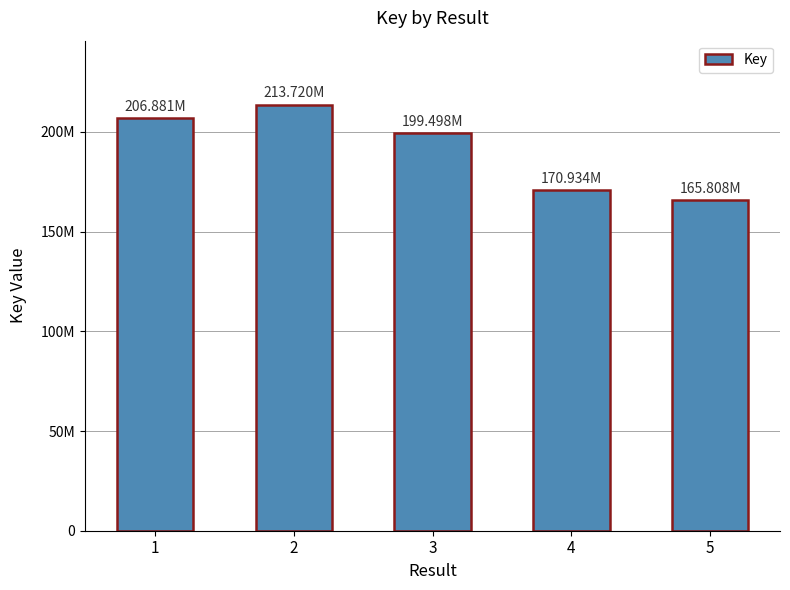

How many values are between 170934052 and 206881043?

3